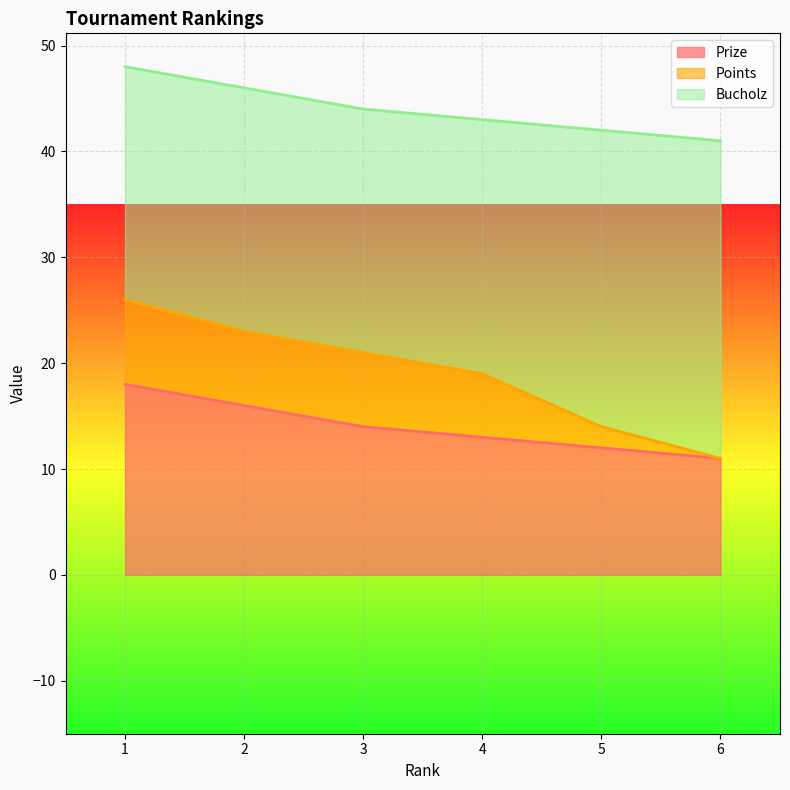

True or false: Bucholz and Points cross at least once.

False